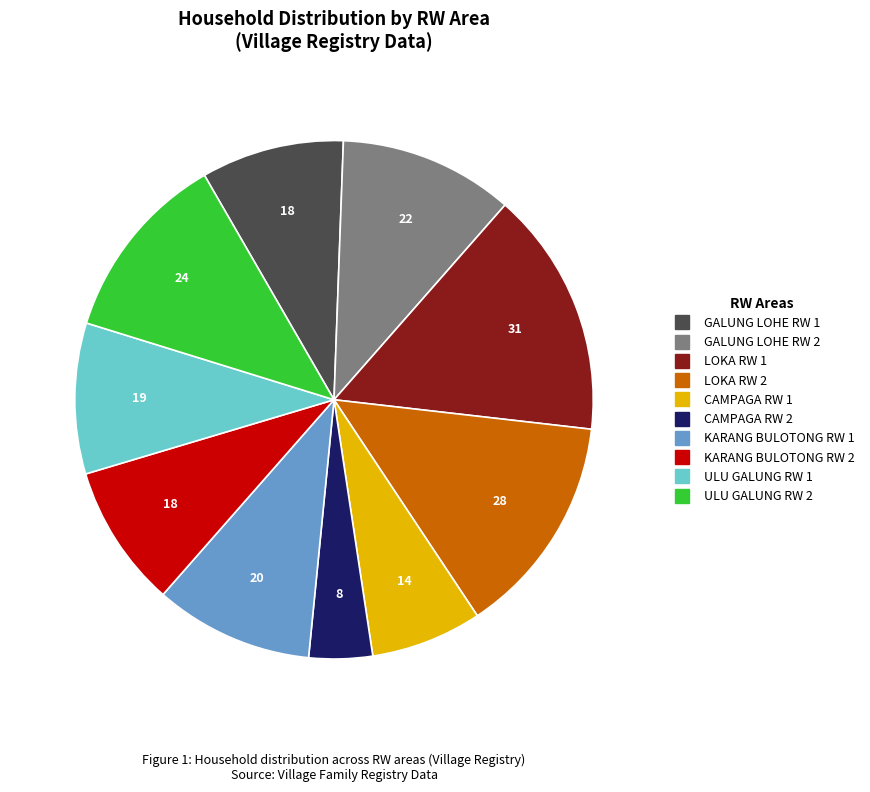

Is there a majority slice in this chart?

No